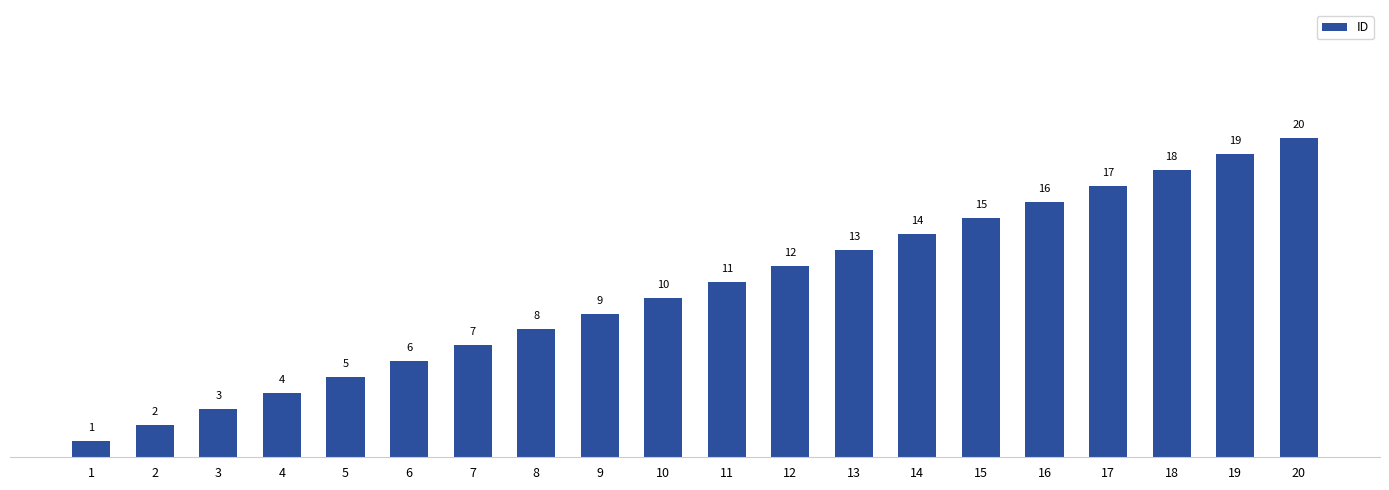

What is the difference between the second highest and second lowest values?

17